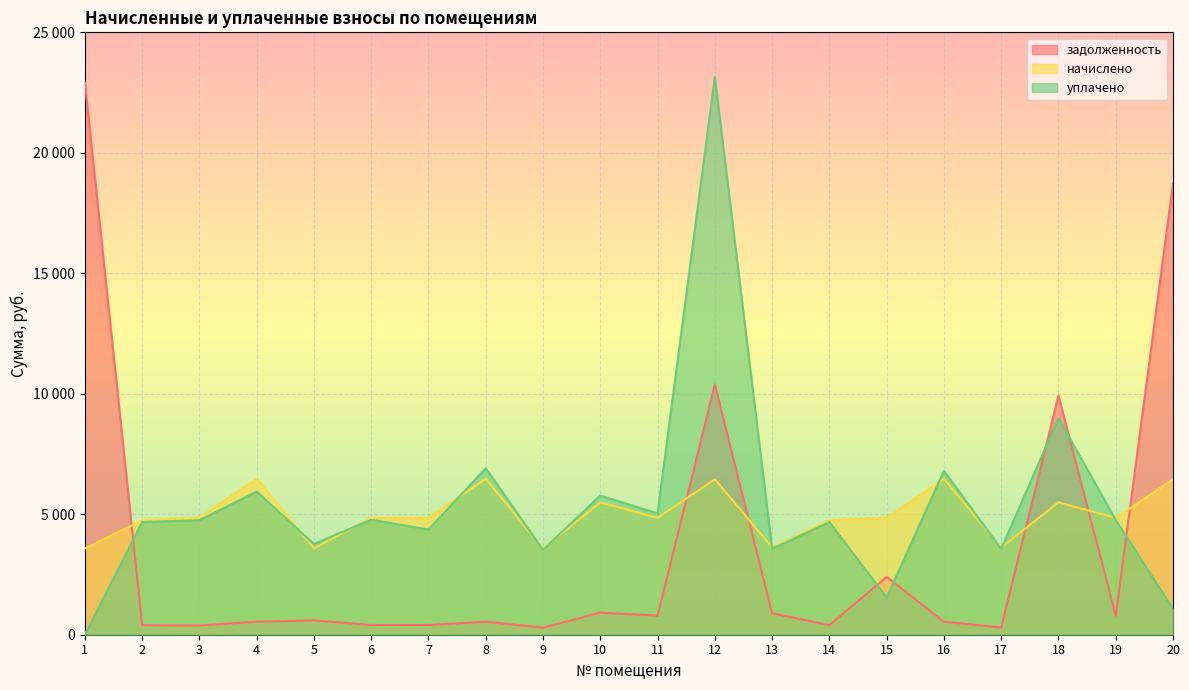

What is the average value of the уплачено series?

5381.9